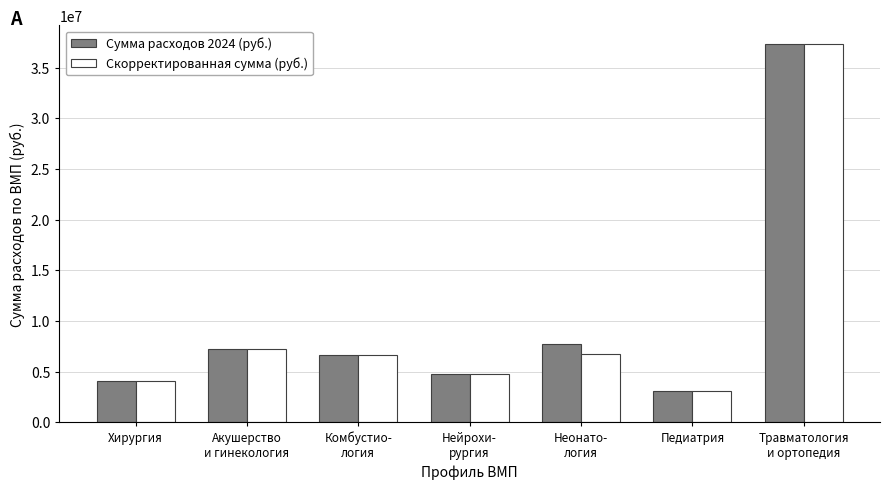

What is the approximate value of Сумма расходов 2024 (руб.) at Нейрохи-
рургия, to the nearest 50?

4803750